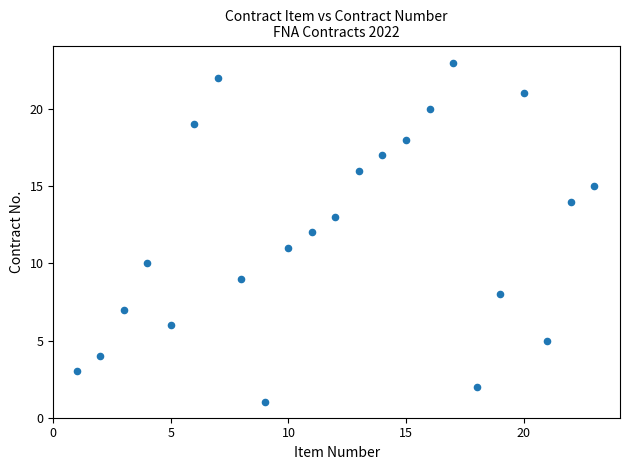

What is the range of X values (max minus min)?

22